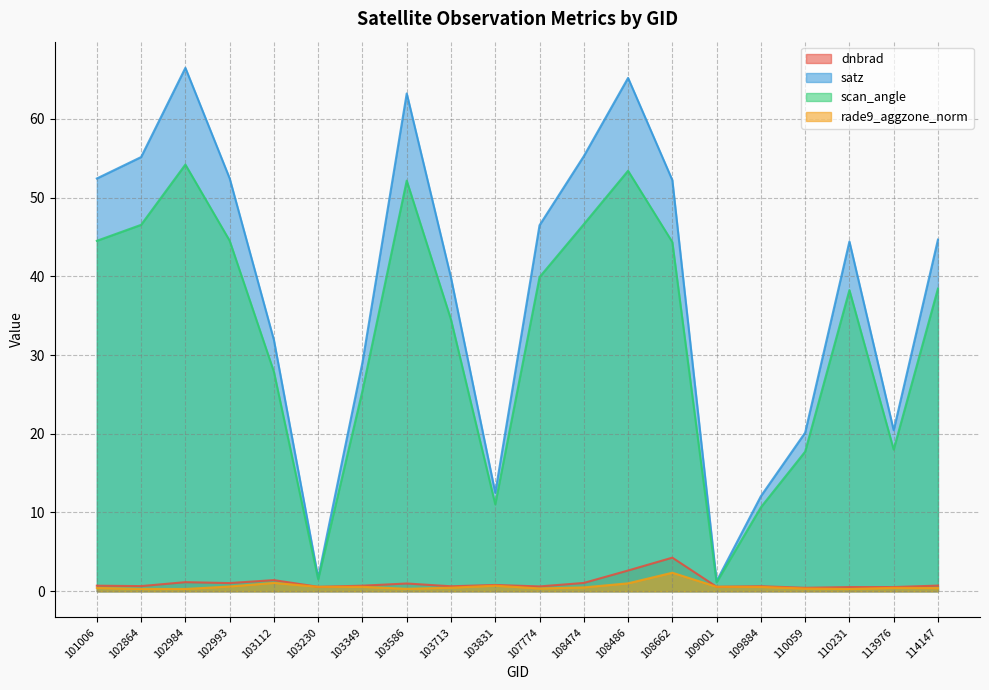

The value of satz at 103112 is 51.8. True or false?

False